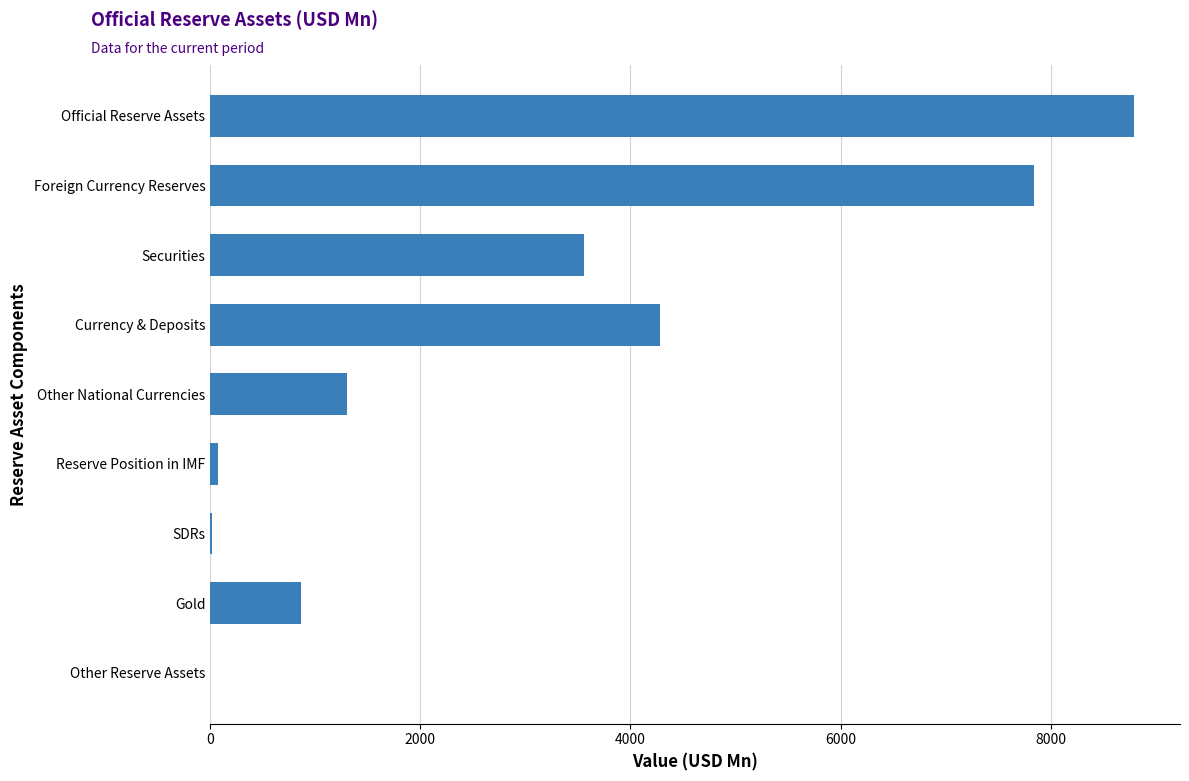

The value at Currency & Deposits is 6944.3. True or false?

False